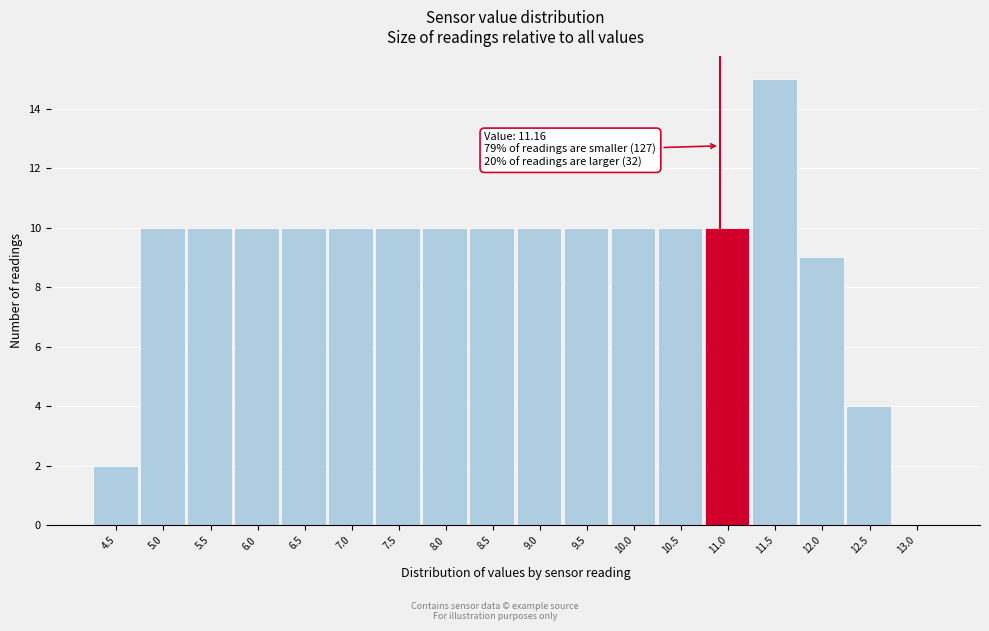

Reading left to right, list all the values displayed in this chart.

4.5=2	5.0=10	5.5=10	6.0=10	6.5=10	7.0=10	7.5=10	8.0=10	8.5=10	9.0=10	9.5=10	10.0=10	10.5=10	11.0=10	11.5=15	12.0=9	12.5=4	13.0=0